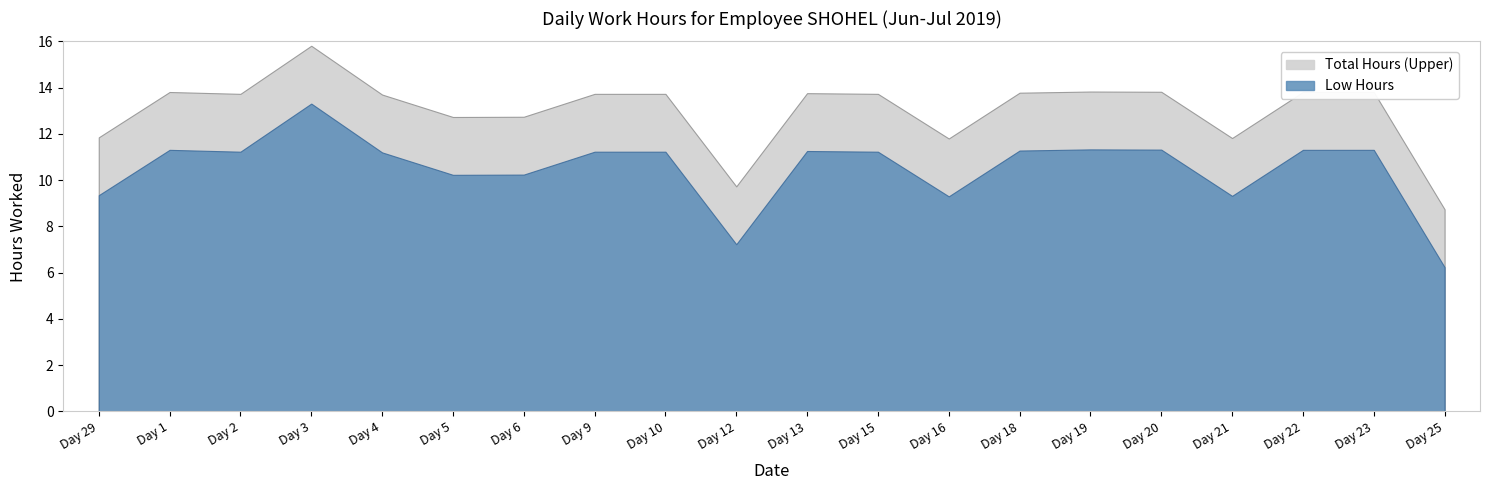

True or false: Low Hours and Total Hours (Upper) intersect in this chart.

False